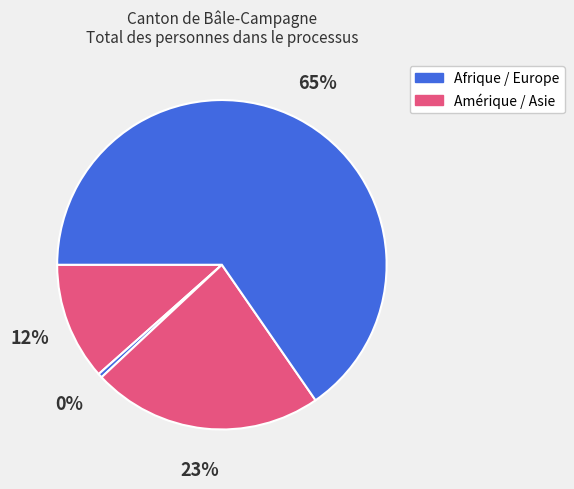

To the nearest percent, what is the average slice percentage?

25%